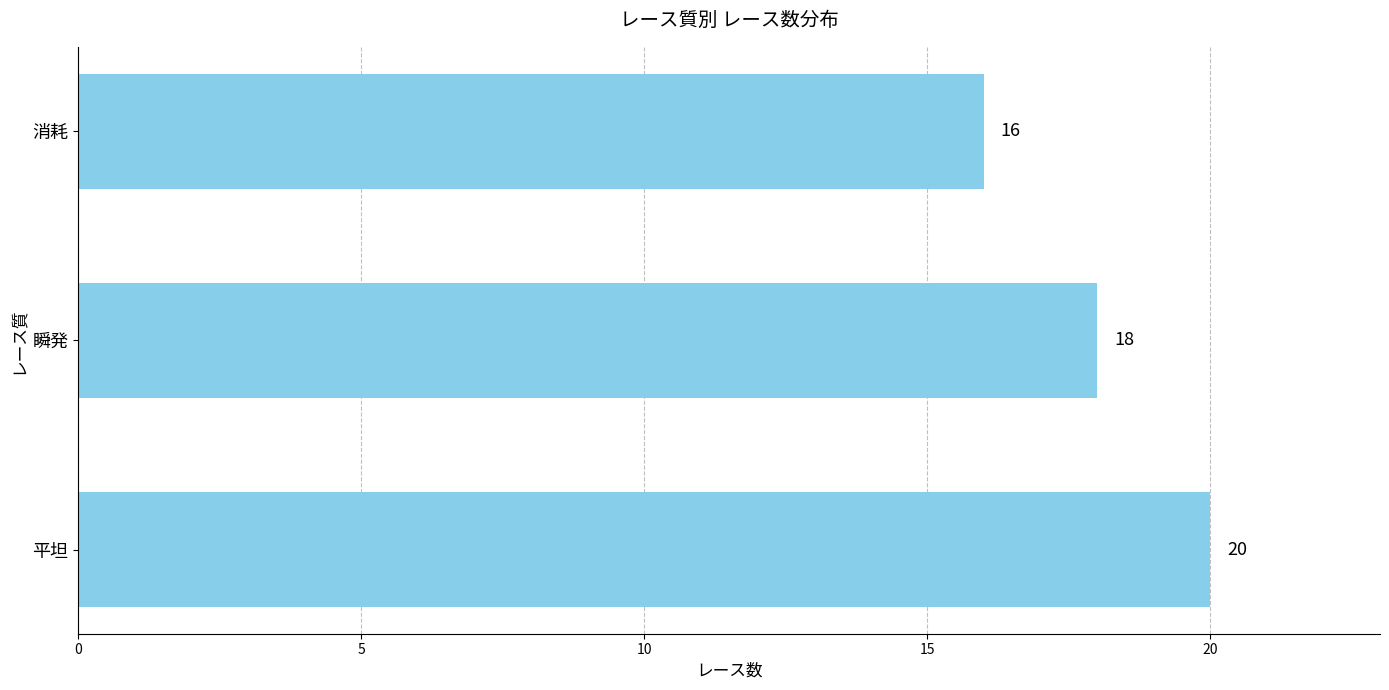

Is it true that the value at 平坦 is 30?

False